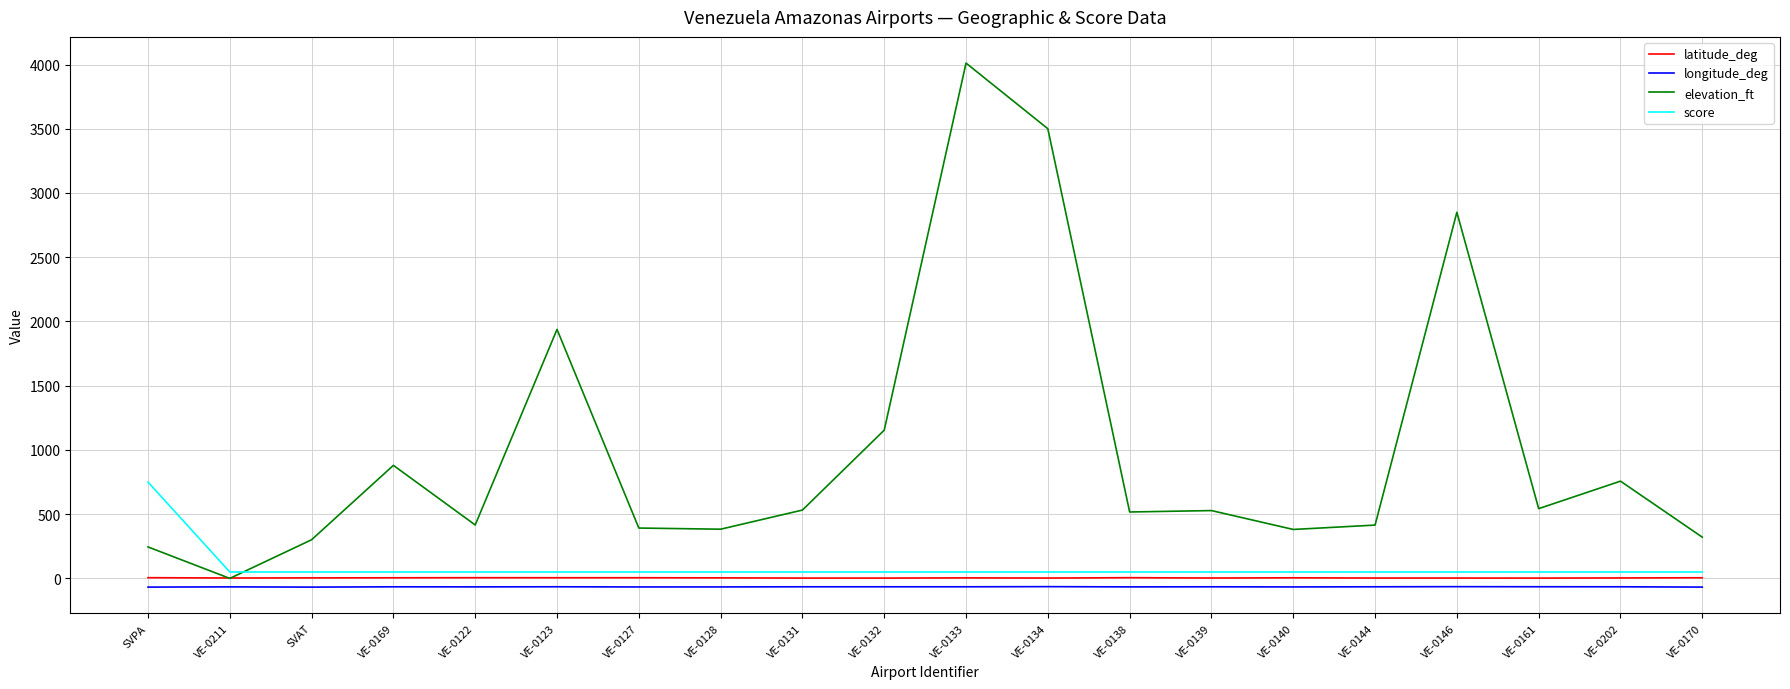

True or false: score and longitude_deg intersect in this chart.

False